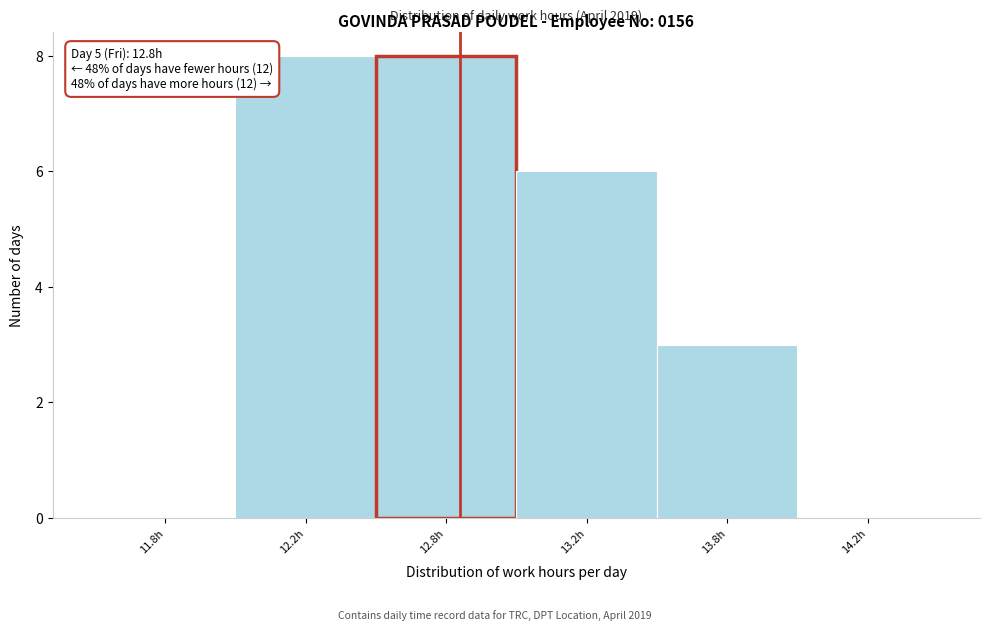

Reading right to left, what are all the values shown in this chart?

14.2h=0	13.8h=3	13.2h=6	12.8h=8	12.2h=8	11.8h=0